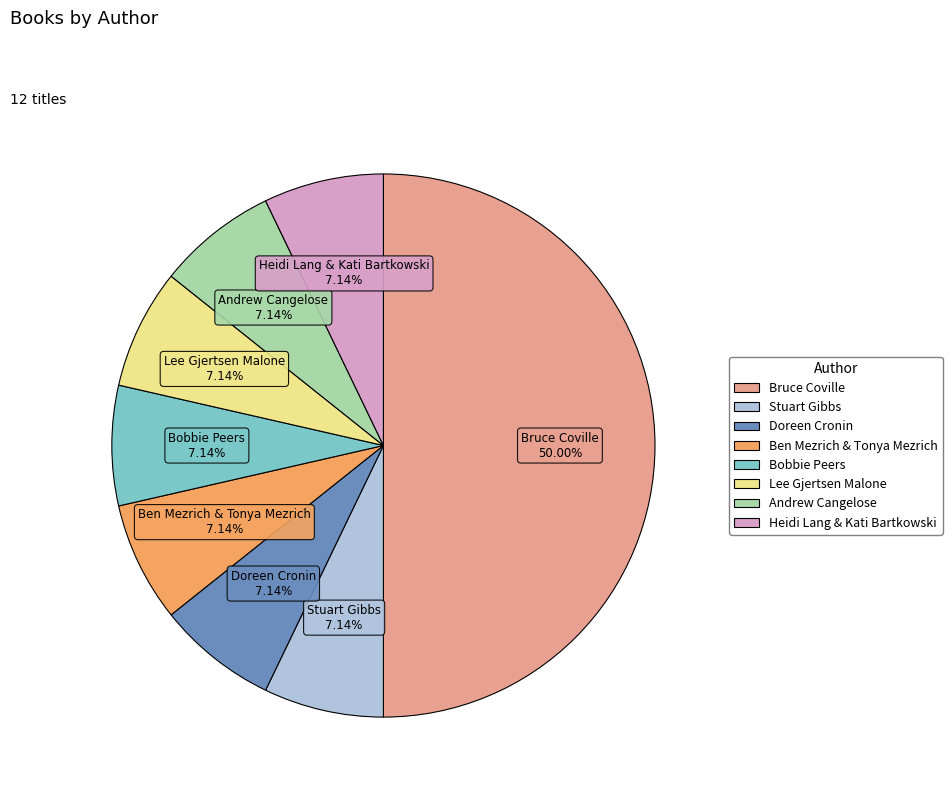

How much of the chart is everything except Andrew Cangelose?

92.9%